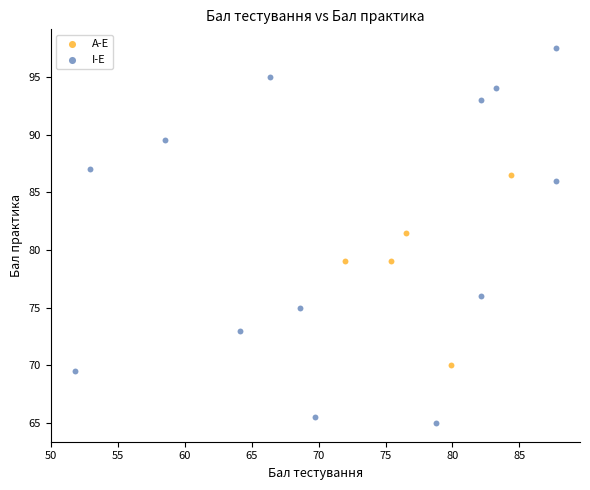

Which series contains the highest Y value?

I-E